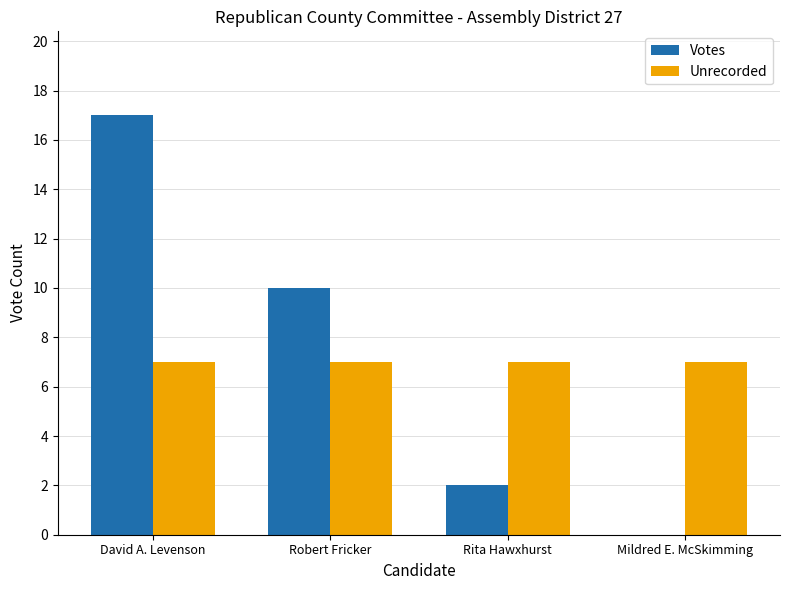

True or false: Unrecorded has a value of 7 at Robert Fricker.

True